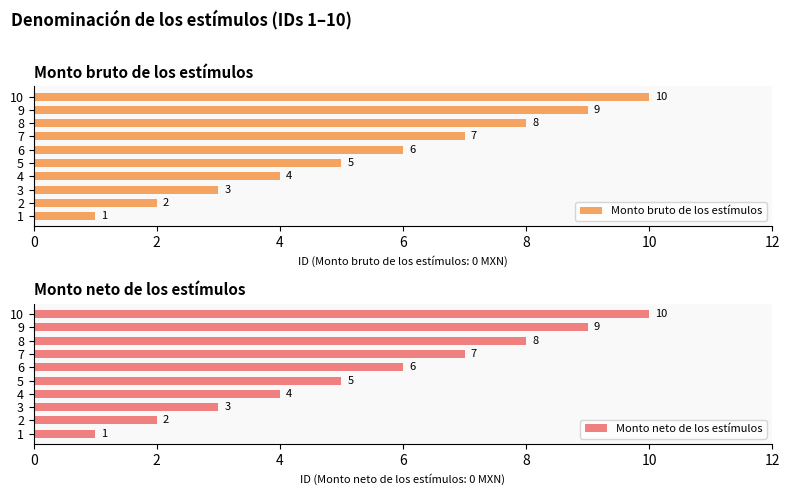

True or false: Monto bruto de los estímulos has a value of 3 at 3.

True